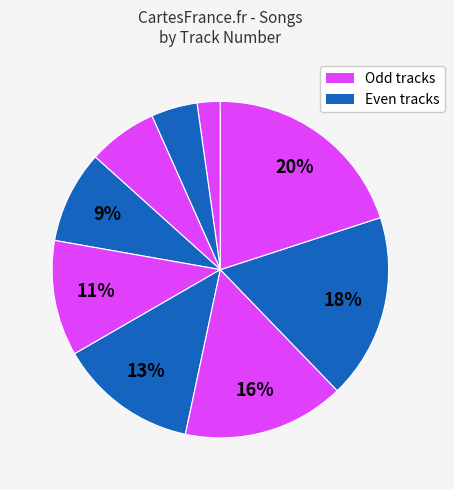

How many slices are in this pie chart?

9